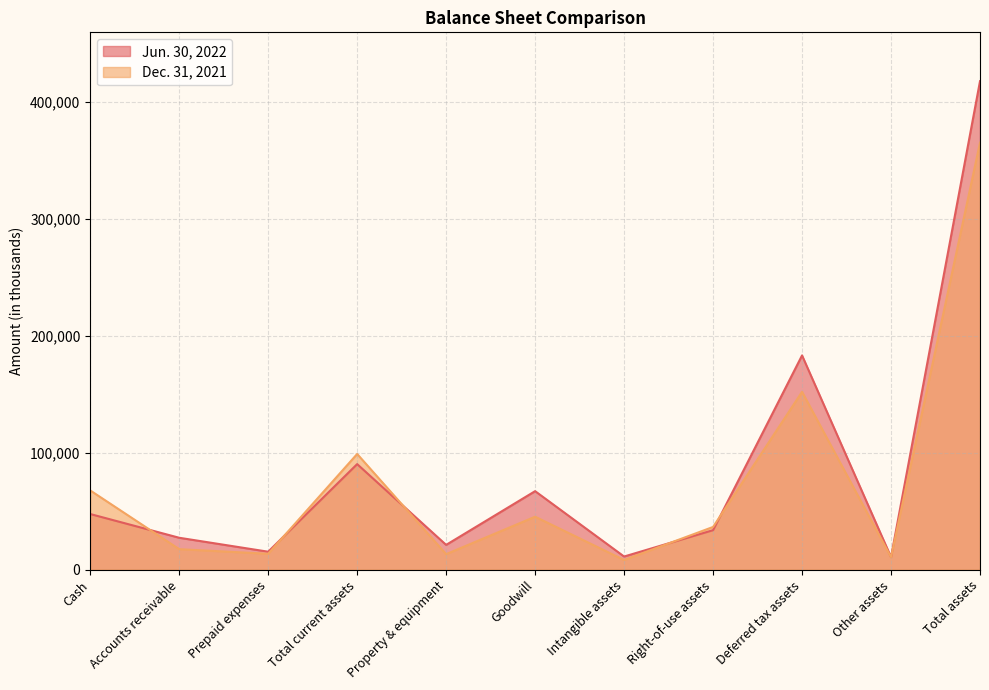

How many values in the Dec. 31, 2021 series exceed 36549?

5